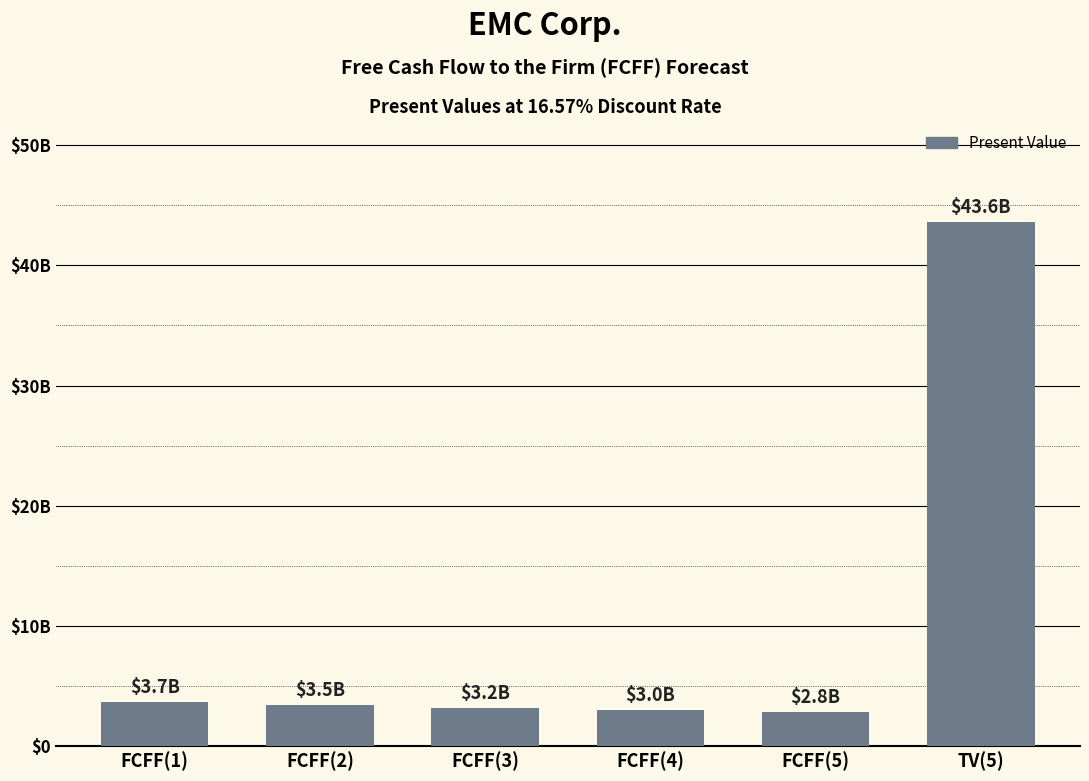

Are the bars horizontal?

No